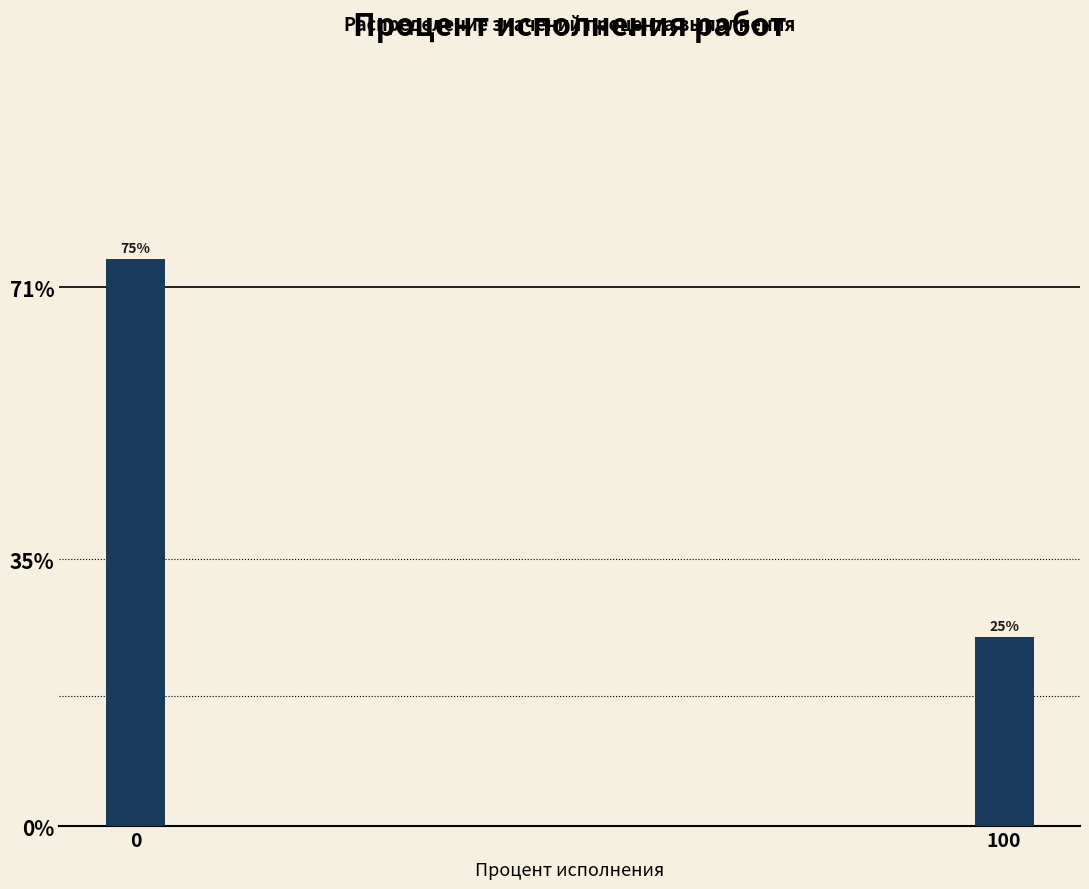

Reading left to right, list all the values displayed in this chart.

75	25